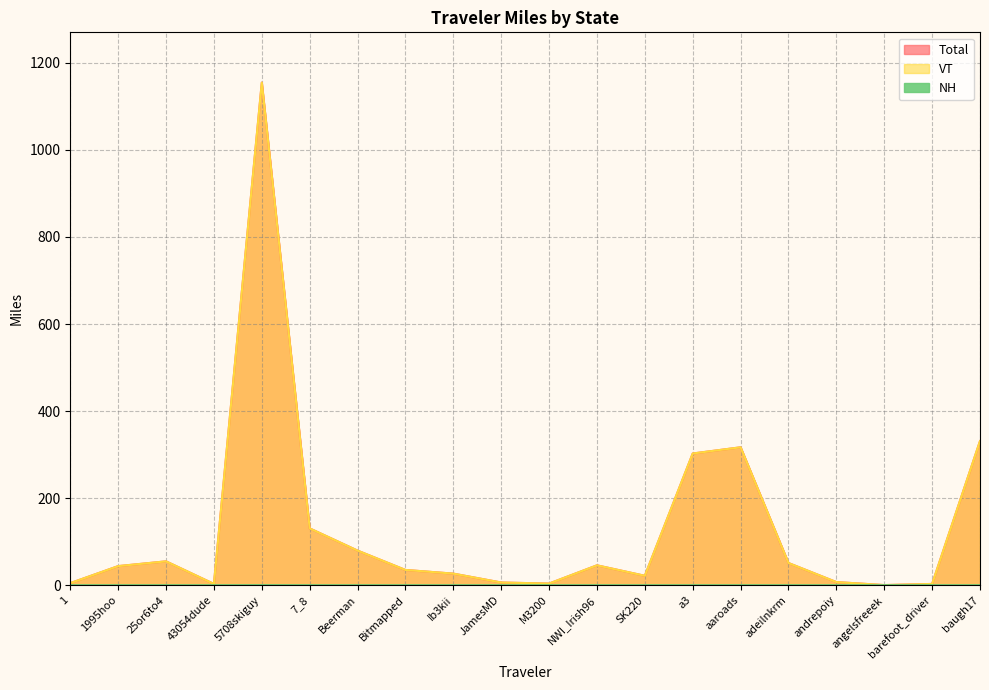

At which label does Total first exceed 43?

1995hoo